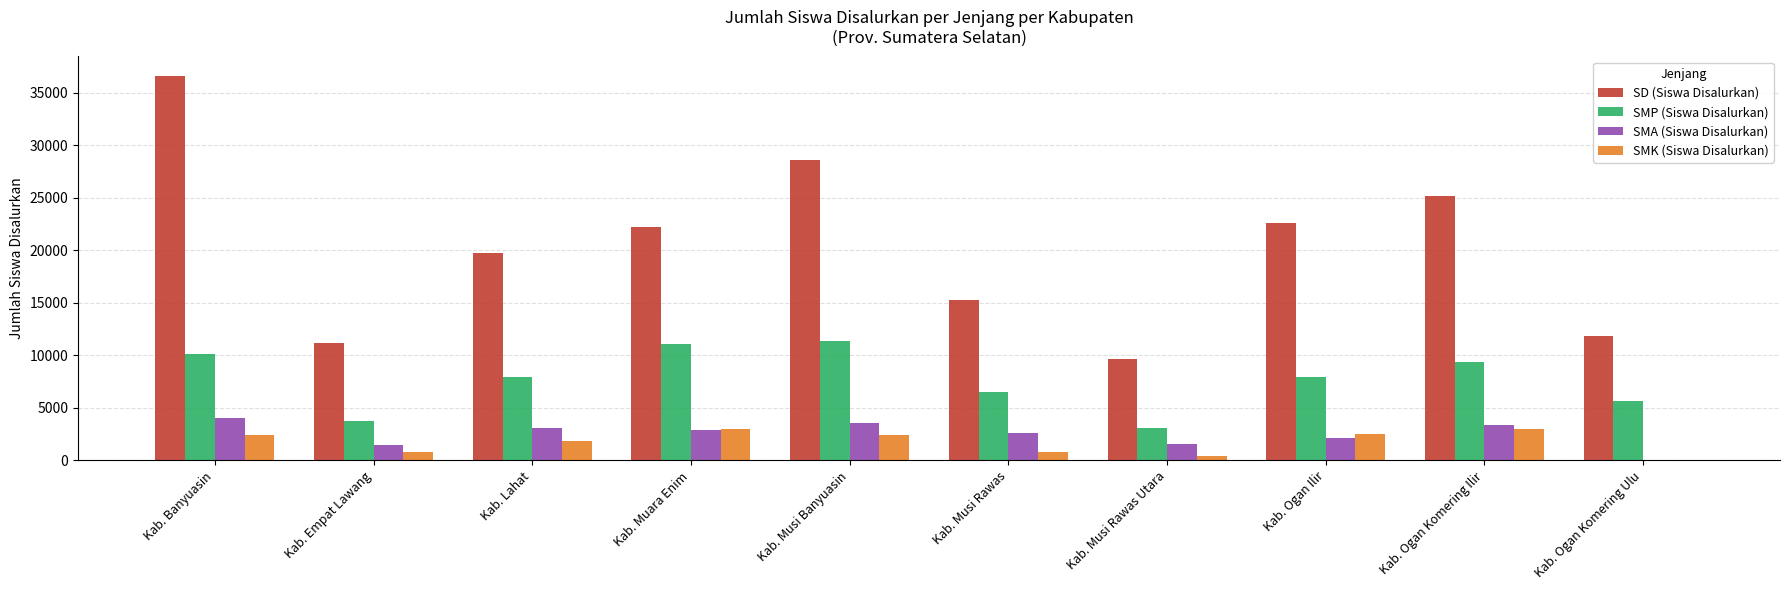

How many groups of bars are there?

10